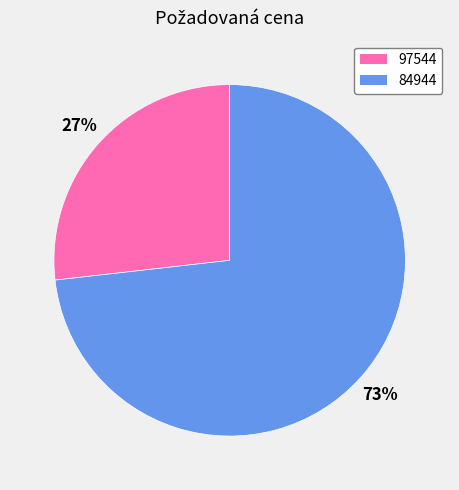

What is the ratio of the value at 84944 to the value at 97544?

2.7